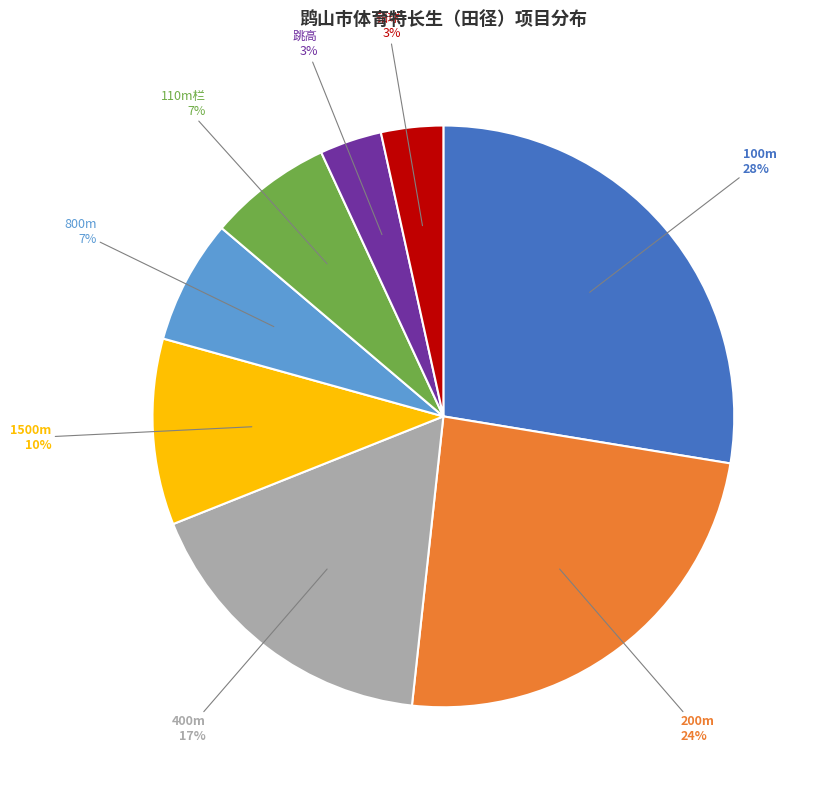

Is there a majority slice in this chart?

No